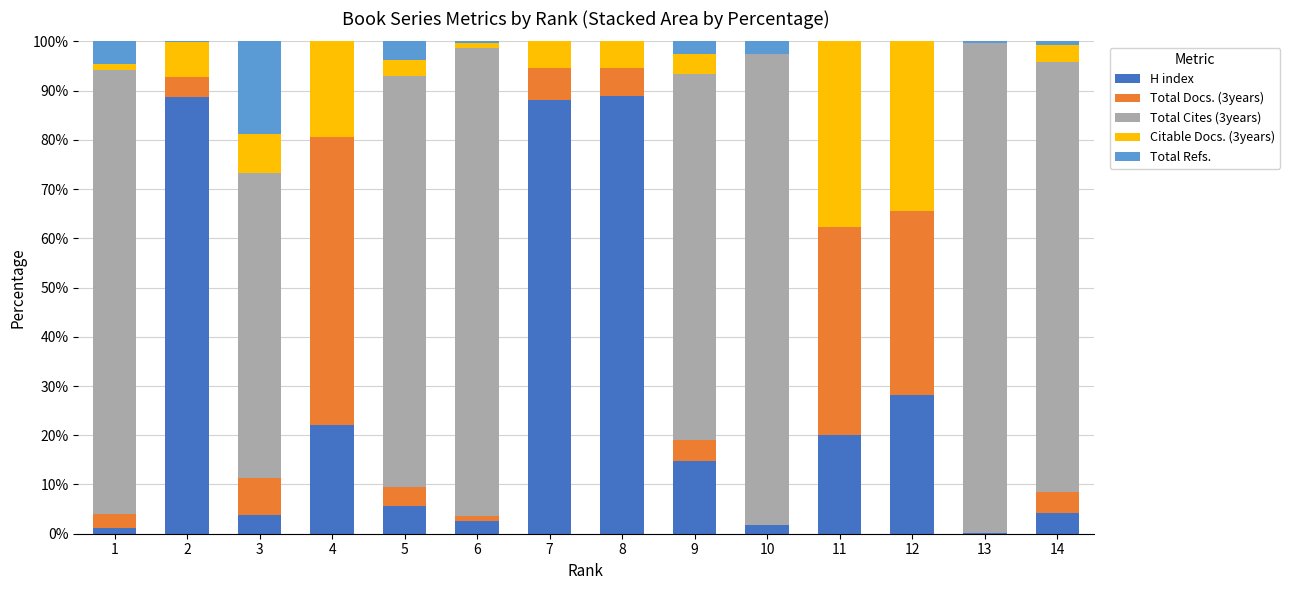

What are all the series names shown in the legend?

H index, Total Docs. (3years), Total Cites (3years), Citable Docs. (3years), Total Refs.